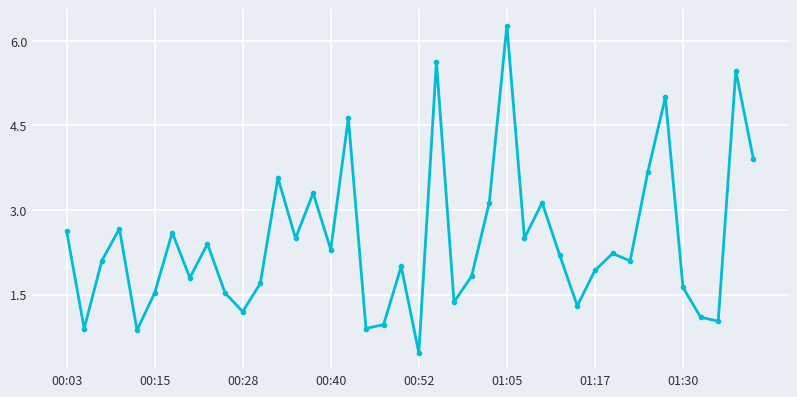

How many interior local valleys (lower than both neighbors) does the data have?

13